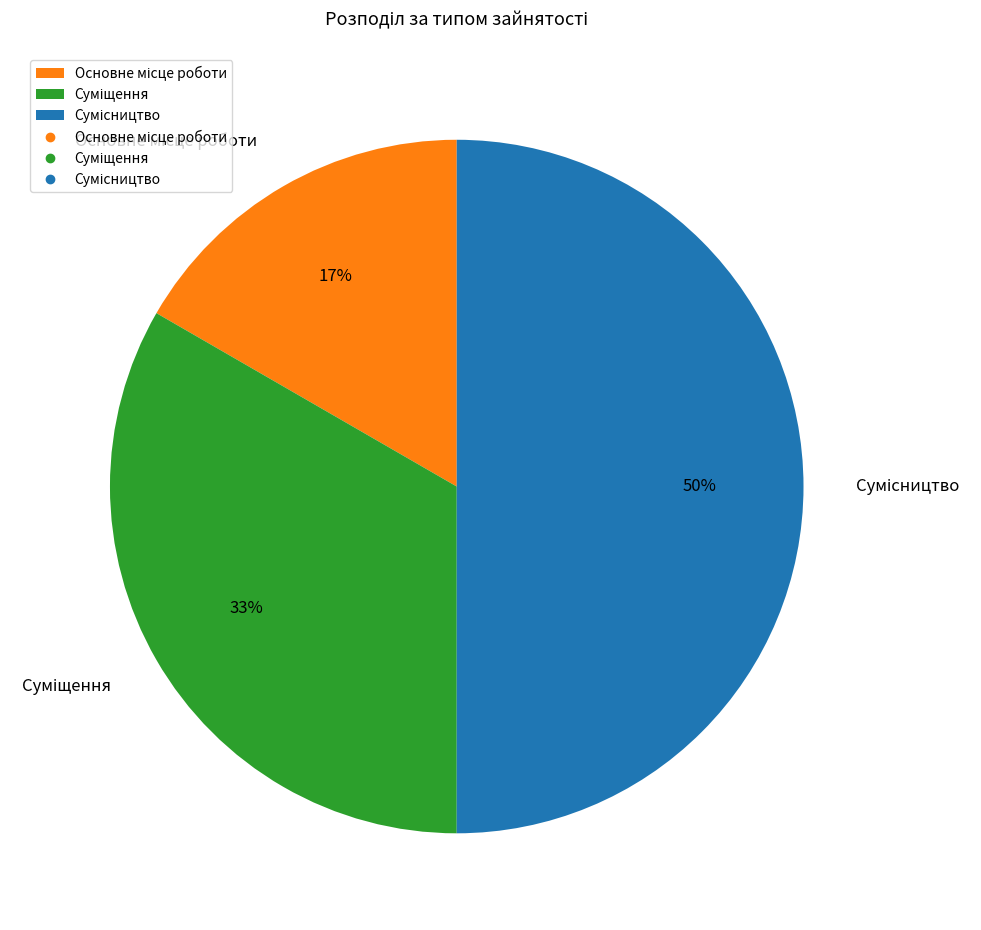

To the nearest percent, what is the average slice percentage?

33%